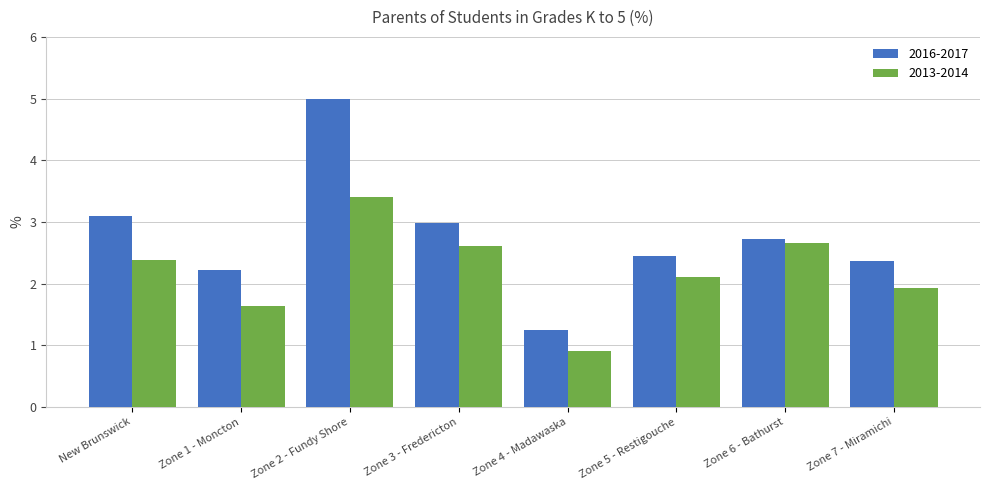

Rank the series at Zone 6 - Bathurst from highest to lowest value.

2016-2017, 2013-2014